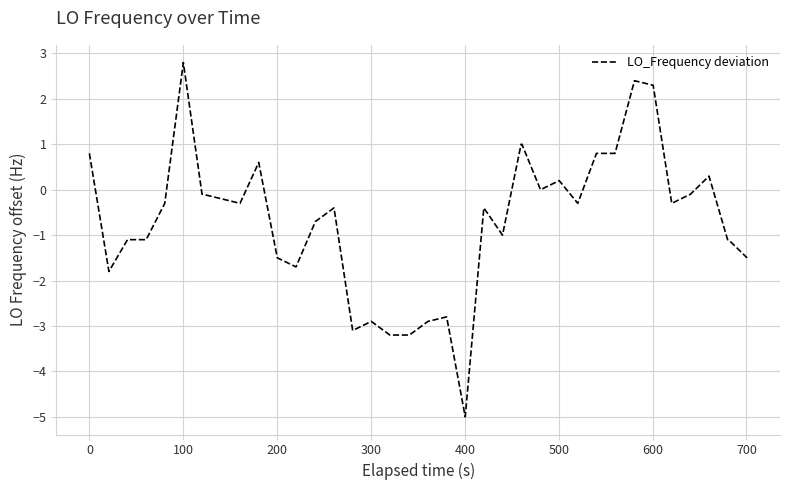

What is the maximum value shown in the chart?

2.8